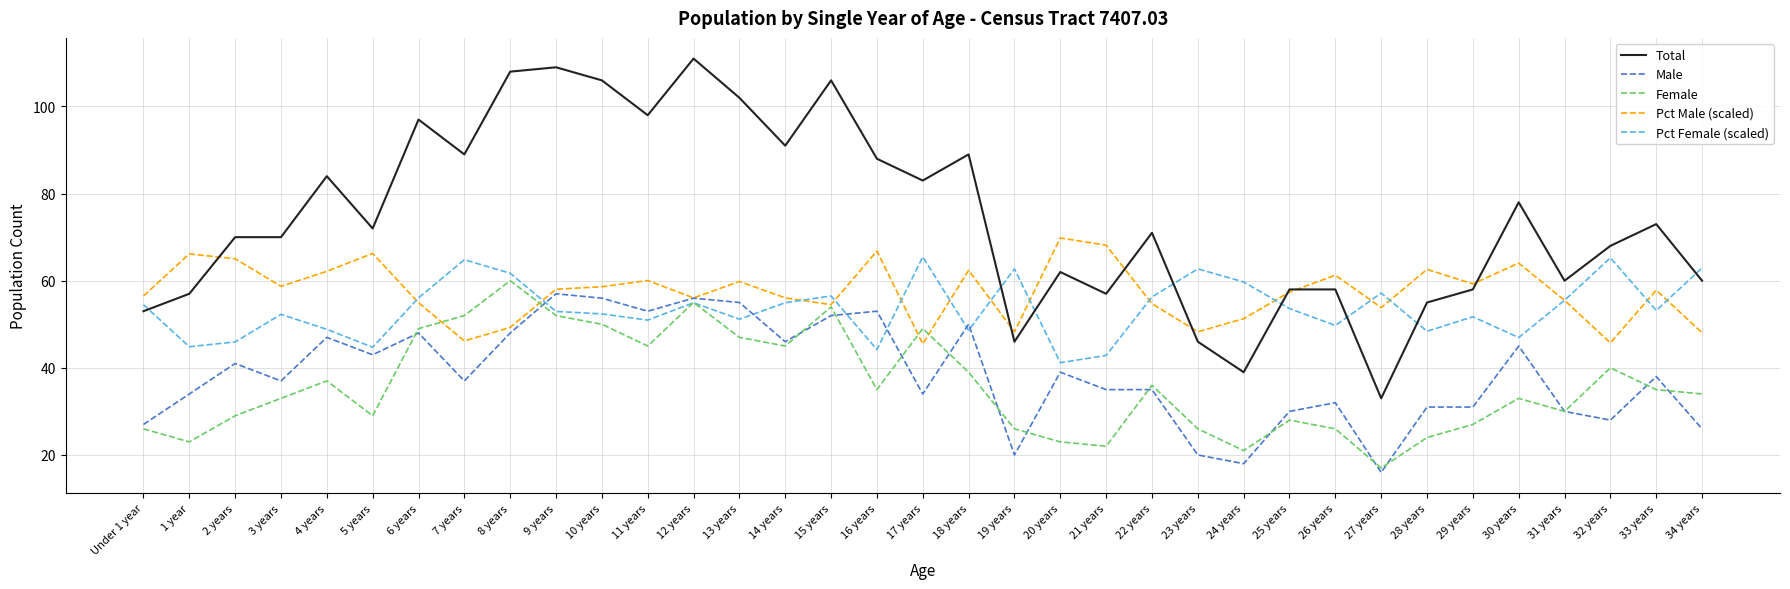

What position from the right is 11 years?

24